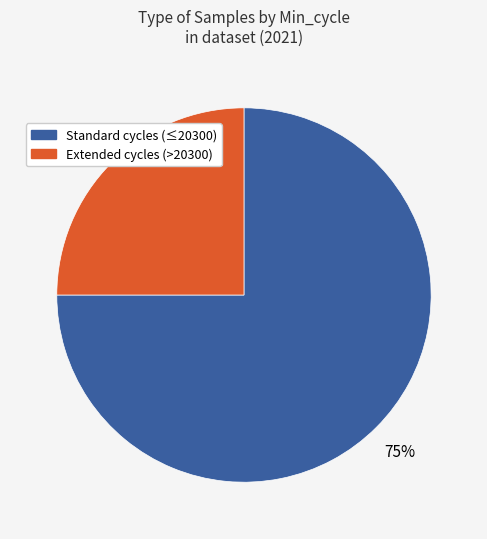

Count the number of slices in the pie.

2